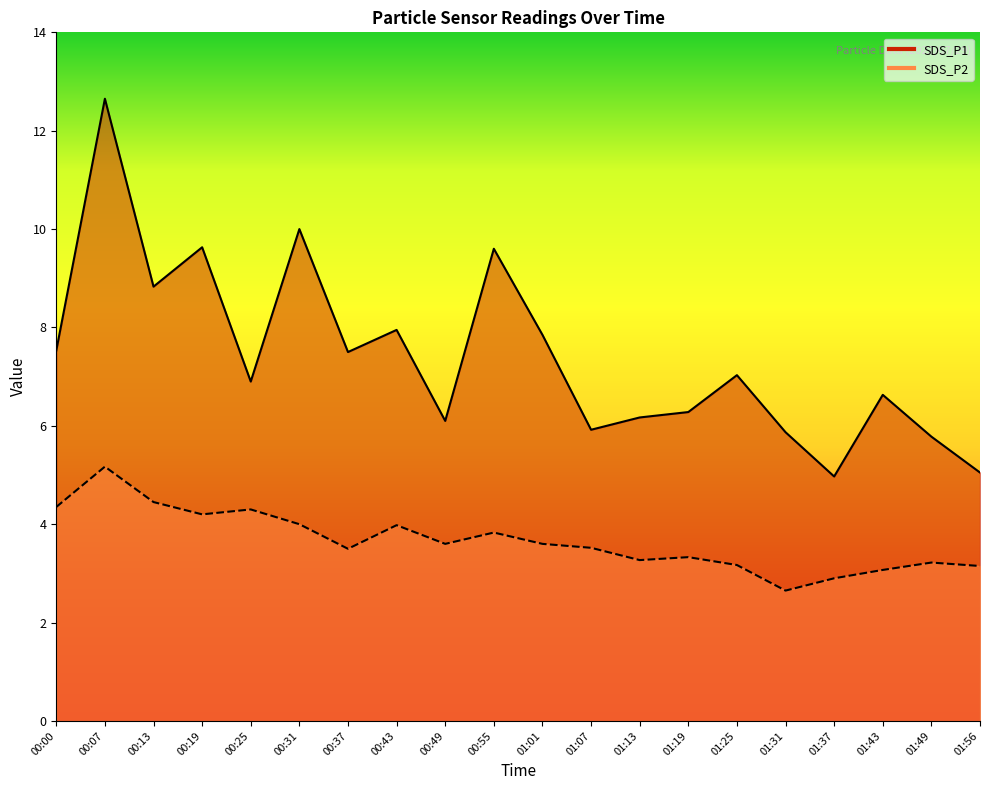

At how many categories does at least one series exceed 4?

20